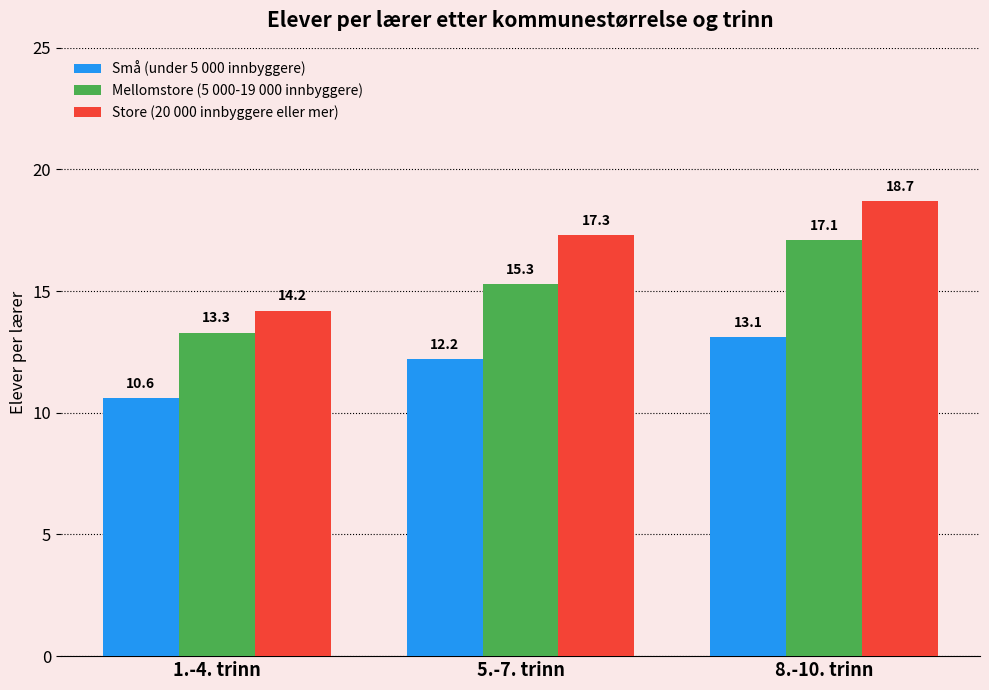

At which category is the sum across all series the highest?

8.-10. trinn